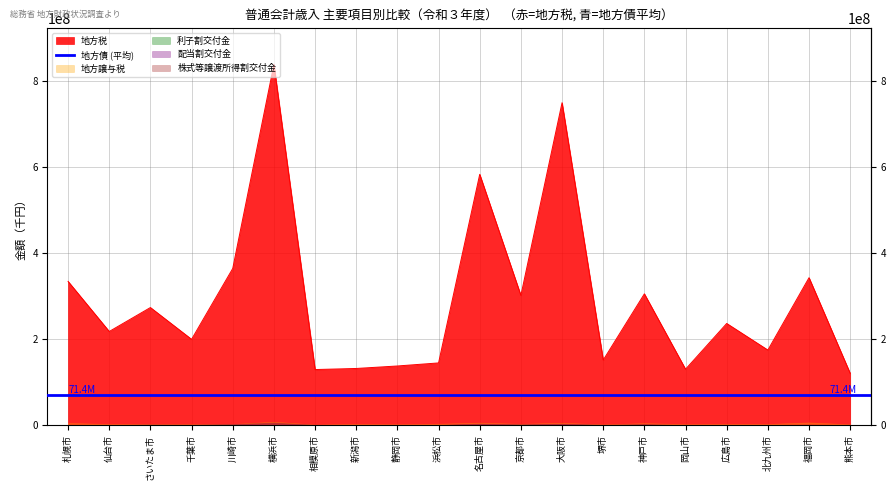

At which category does 地方税 reach its first local valley?

仙台市